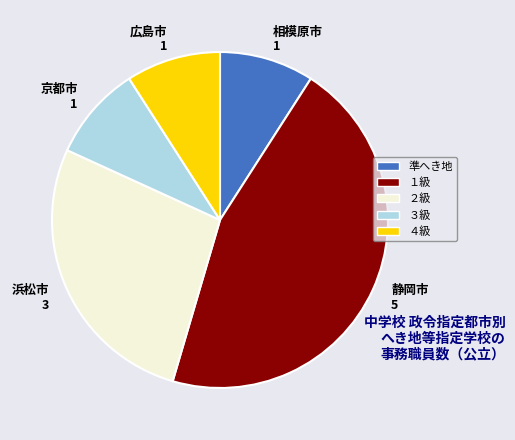

Is there a majority slice in this chart?

No